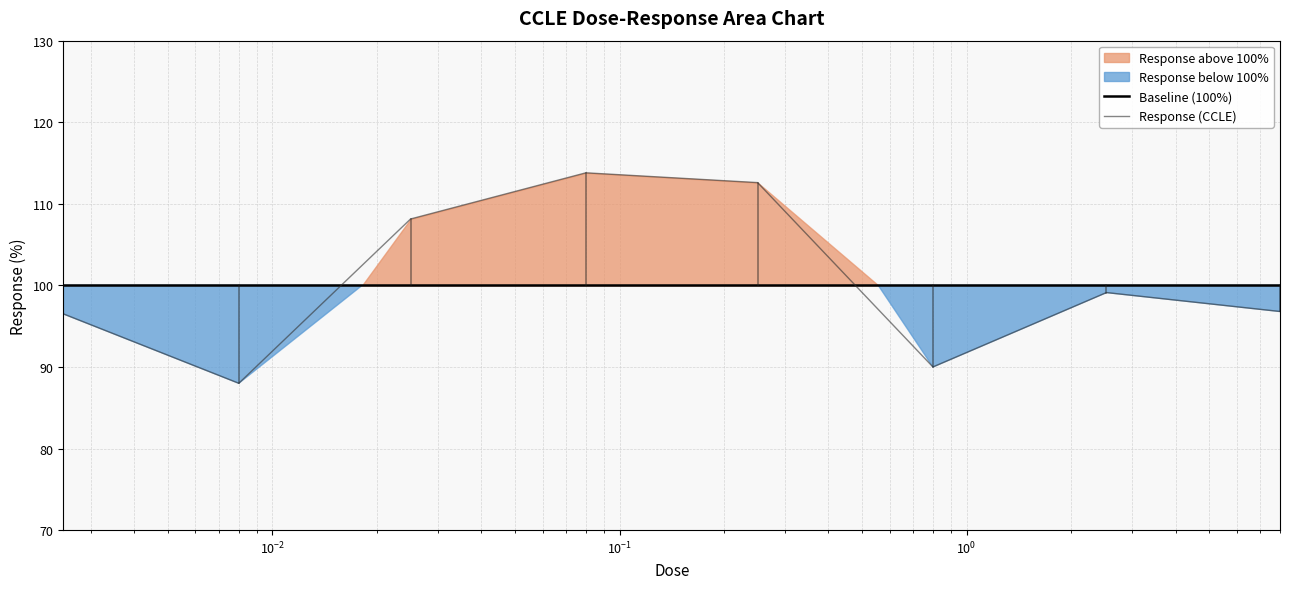

Is it true that the value at 0.25 is 112.6?

True